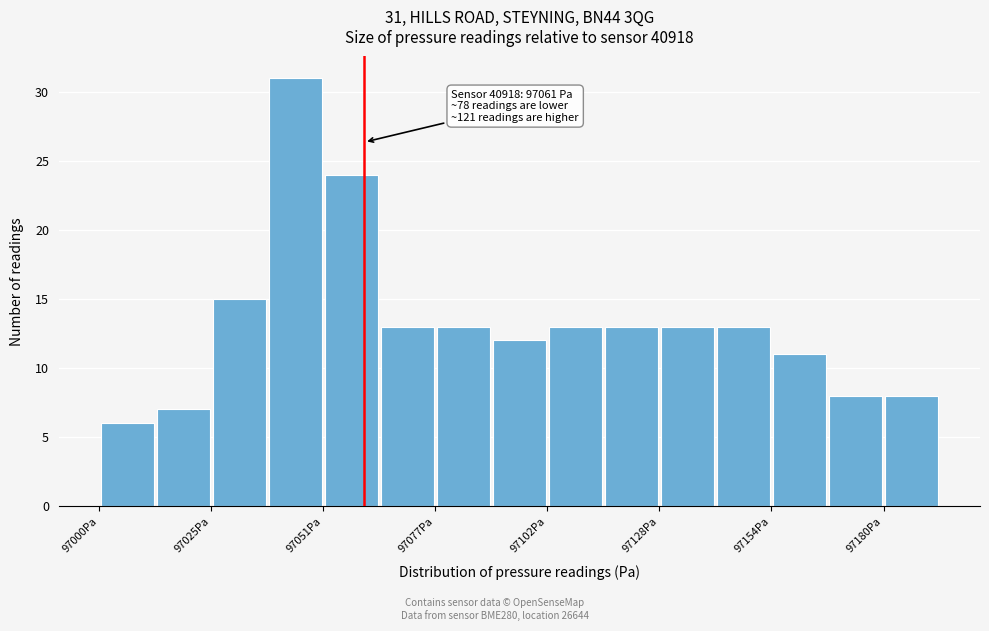

Read against the x-axis, roughly where is the centre of the tallest bar?

97045